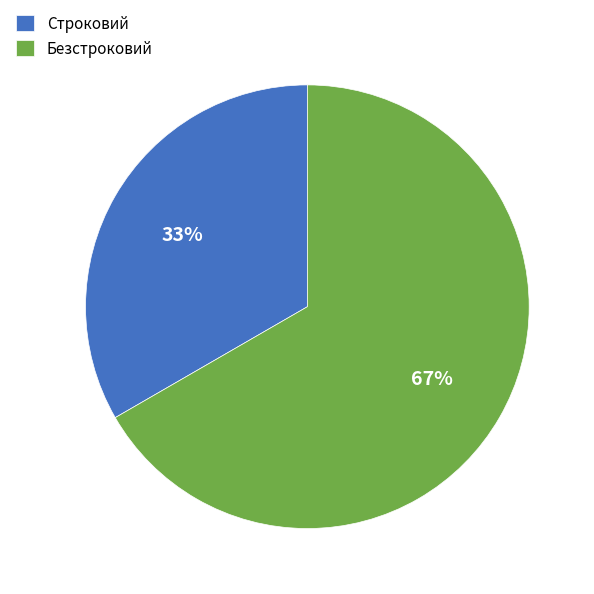

Is it true that Строковий is 33% of the pie?

True